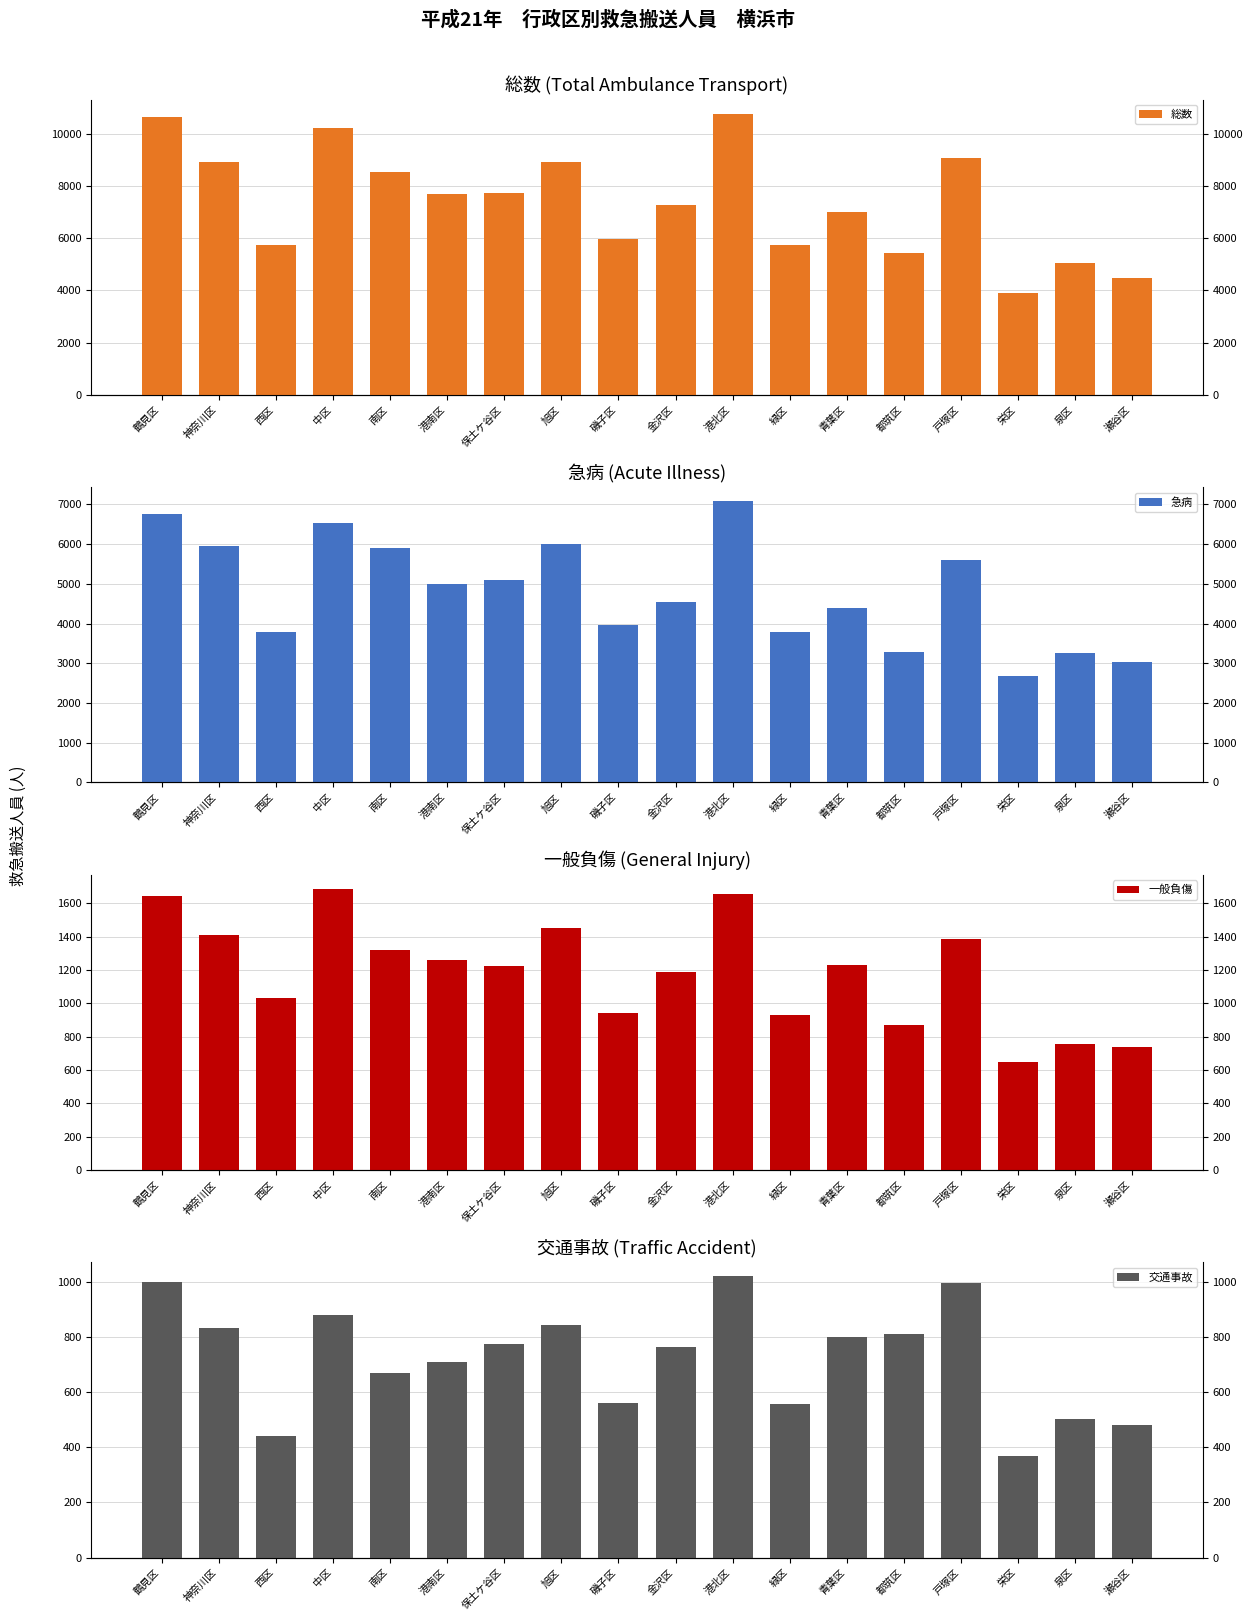

Reading left to right, what are all the values shown in this chart?

総数: 鶴見区=10628	神奈川区=8929	西区=5728	中区=10226	南区=8551	港南区=7699	保土ケ谷区=7745	旭区=8922	磯子区=5959	金沢区=7284	港北区=10776	緑区=5726	青葉区=6995	都筑区=5427	戸塚区=9089	栄区=3885	泉区=5048	瀬谷区=4491
急病: 鶴見区=6763	神奈川区=5951	西区=3786	中区=6545	南区=5895	港南区=4990	保土ケ谷区=5104	旭区=6005	磯子区=3962	金沢区=4531	港北区=7083	緑区=3778	青葉区=4386	都筑区=3296	戸塚区=5613	栄区=2670	泉区=3261	瀬谷区=3031
一般負傷: 鶴見区=1646	神奈川区=1409	西区=1029	中区=1687	南区=1318	港南区=1259	保土ケ谷区=1221	旭区=1450	磯子区=940	金沢区=1187	港北区=1654	緑区=931	青葉区=1231	都筑区=870	戸塚区=1384	栄区=649	泉区=755	瀬谷区=738
交通事故: 鶴見区=1001	神奈川区=835	西区=443	中区=881	南区=670	港南区=711	保土ケ谷区=777	旭区=844	磯子区=562	金沢区=766	港北区=1022	緑区=557	青葉区=802	都筑区=812	戸塚区=998	栄区=369	泉区=503	瀬谷区=483